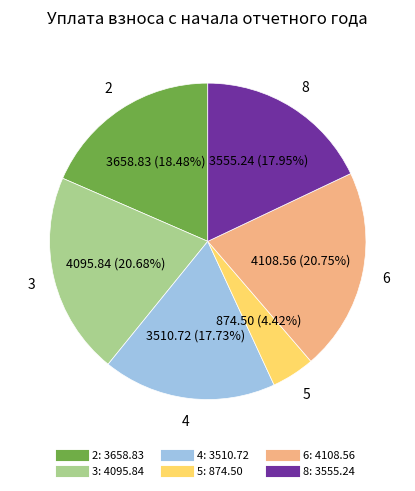

Is there a majority slice in this chart?

No